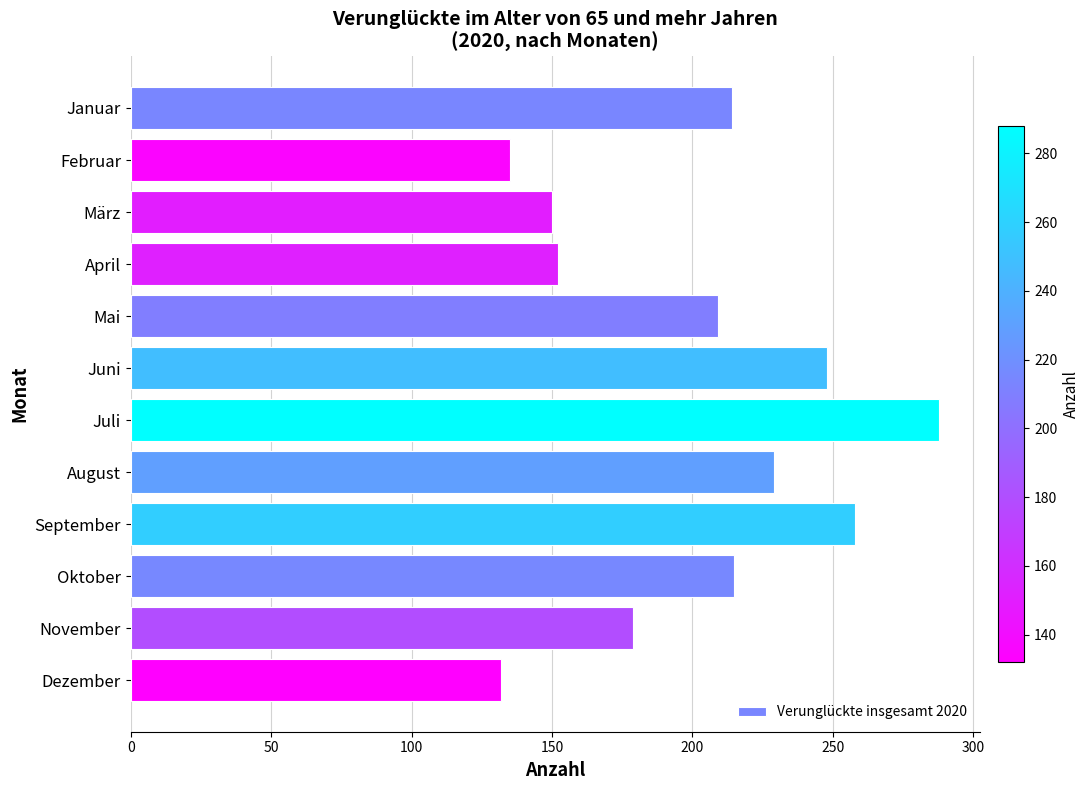

How many bars are there in total?

12